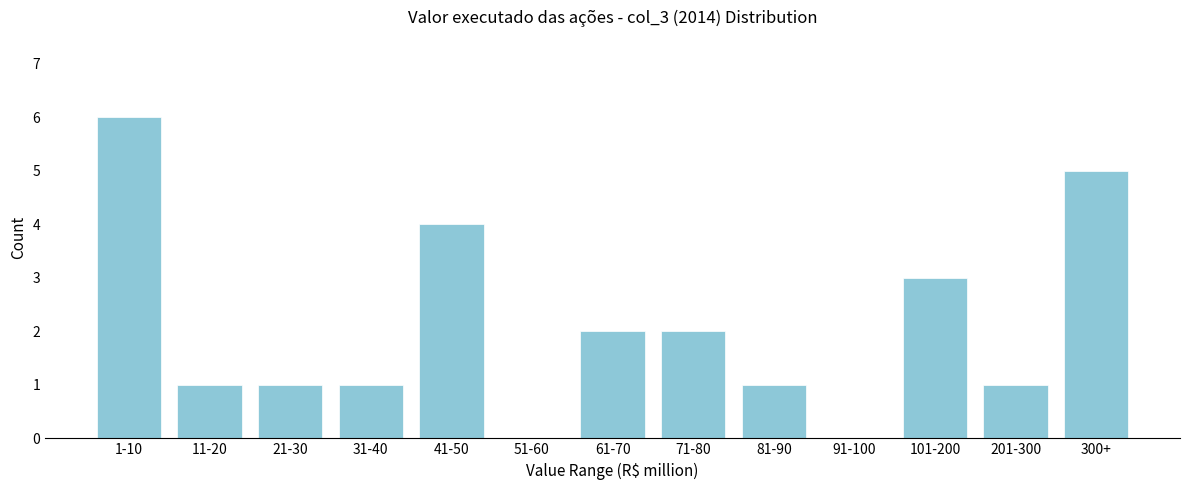

Reading right to left, transcribe all the data shown in this chart.

300+=5	201-300=1	101-200=3	91-100=0	81-90=1	71-80=2	61-70=2	51-60=0	41-50=4	31-40=1	21-30=1	11-20=1	1-10=6